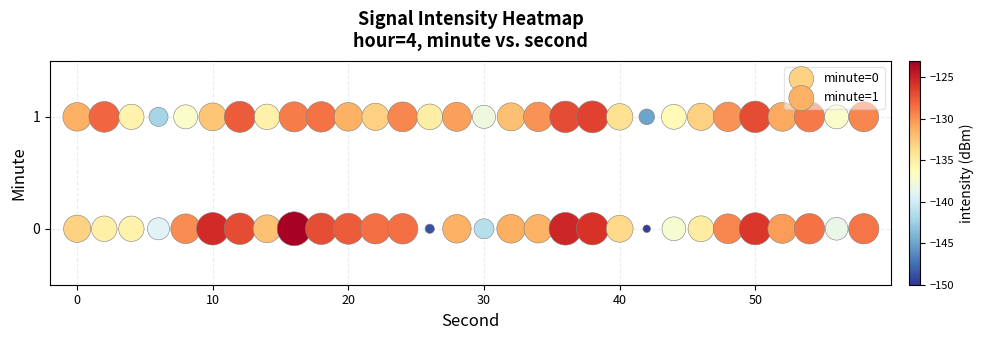

Which series reaches the maximum Y coordinate?

minute=1